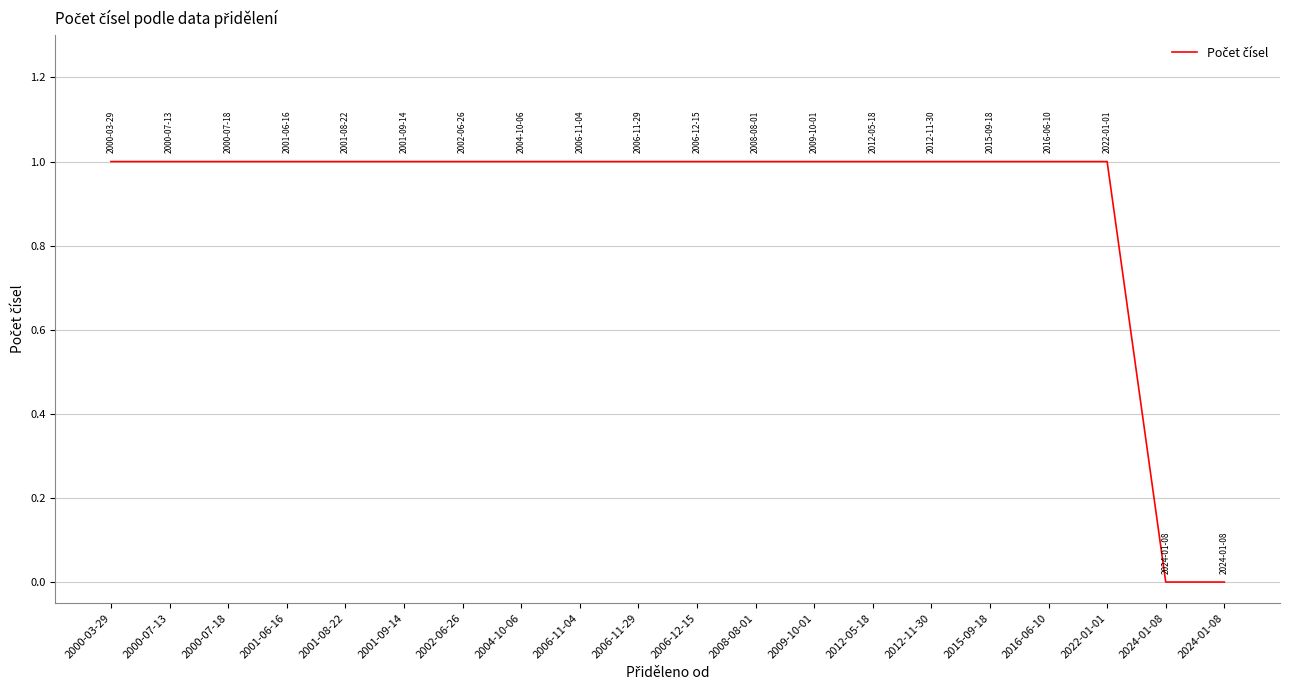

Is it true that the value at 2008-08-01 is 2?

False